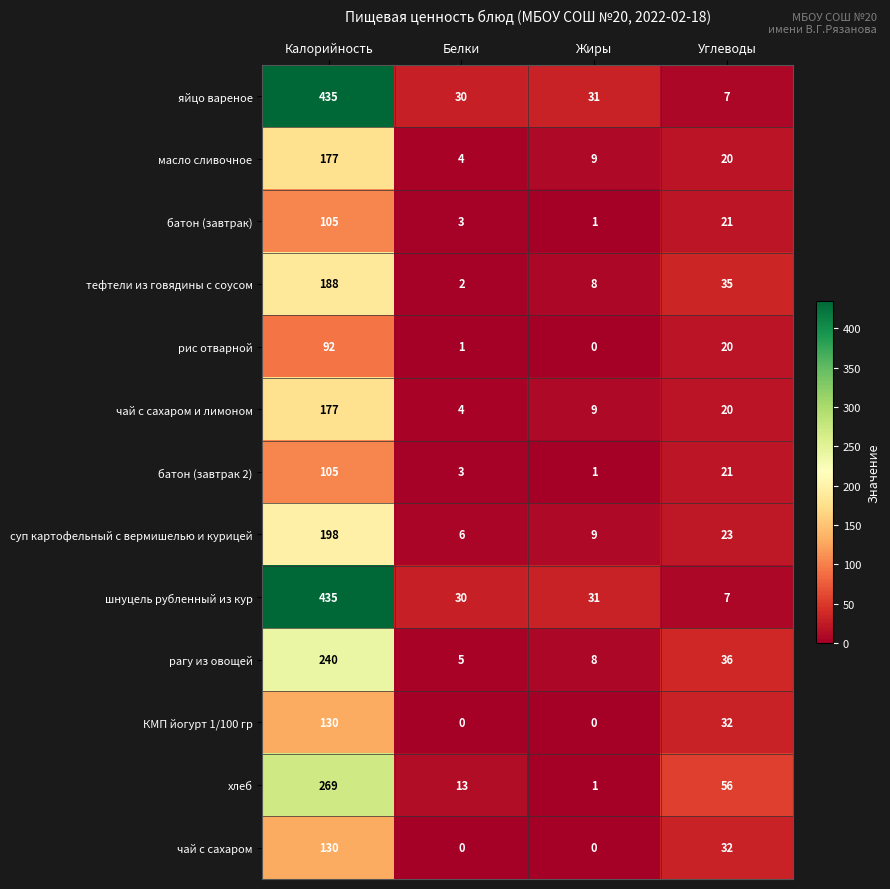

At which label does батон (завтрак) reach its peak?

Калорийность